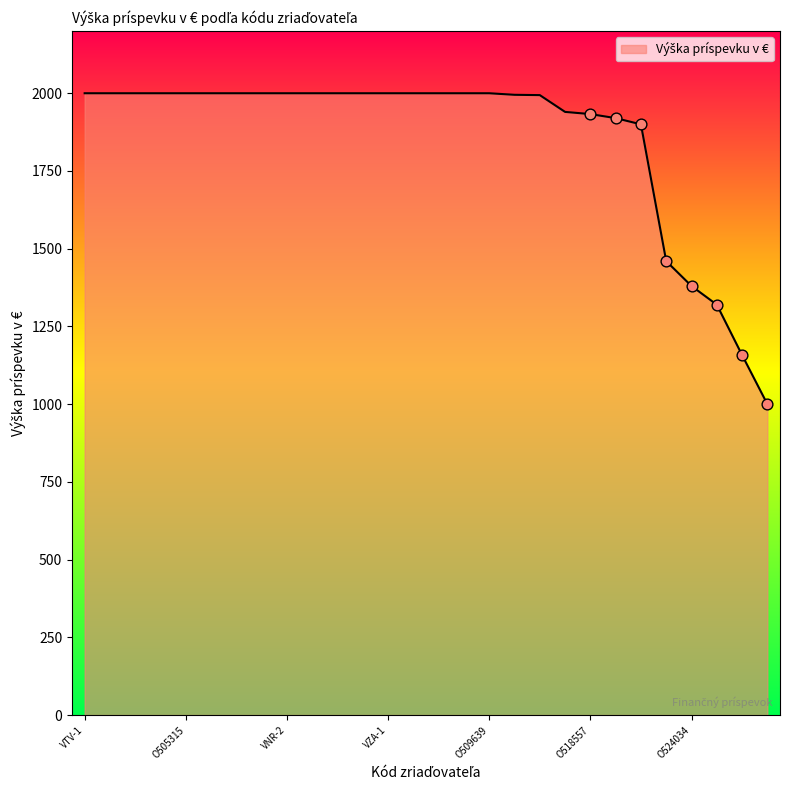

What is the difference between the maximum and minimum values?

1000